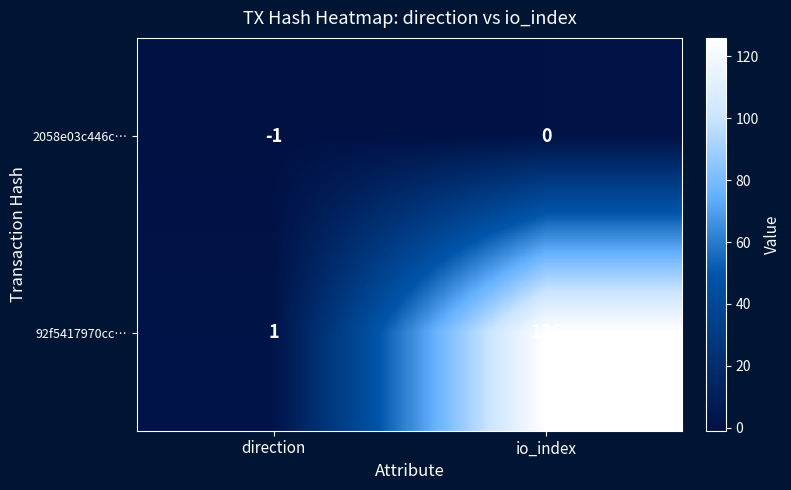

What is the sum of all 92f5417970cc… values?

127